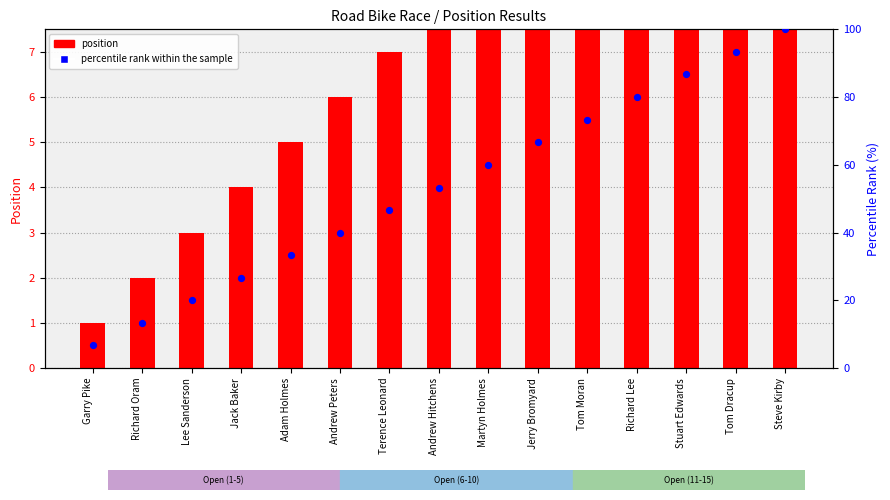

Which series has the largest Y range (max minus min)?

percentile rank within the sample